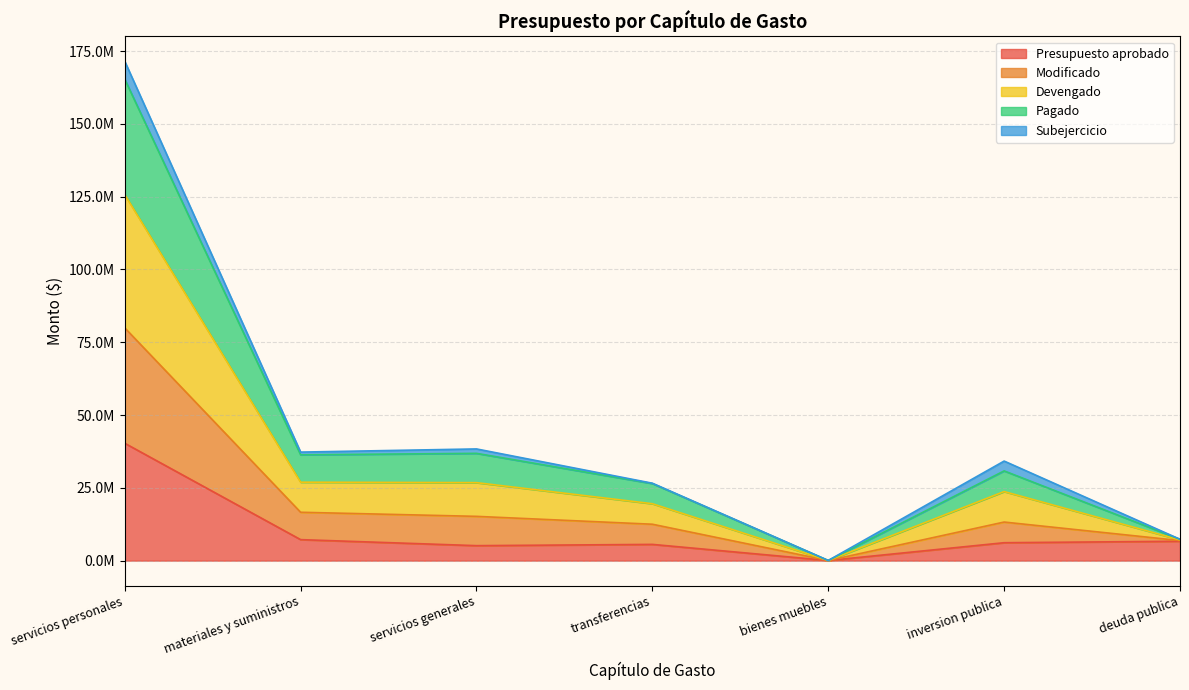

At how many categories does at least one series exceed 118185368?

1